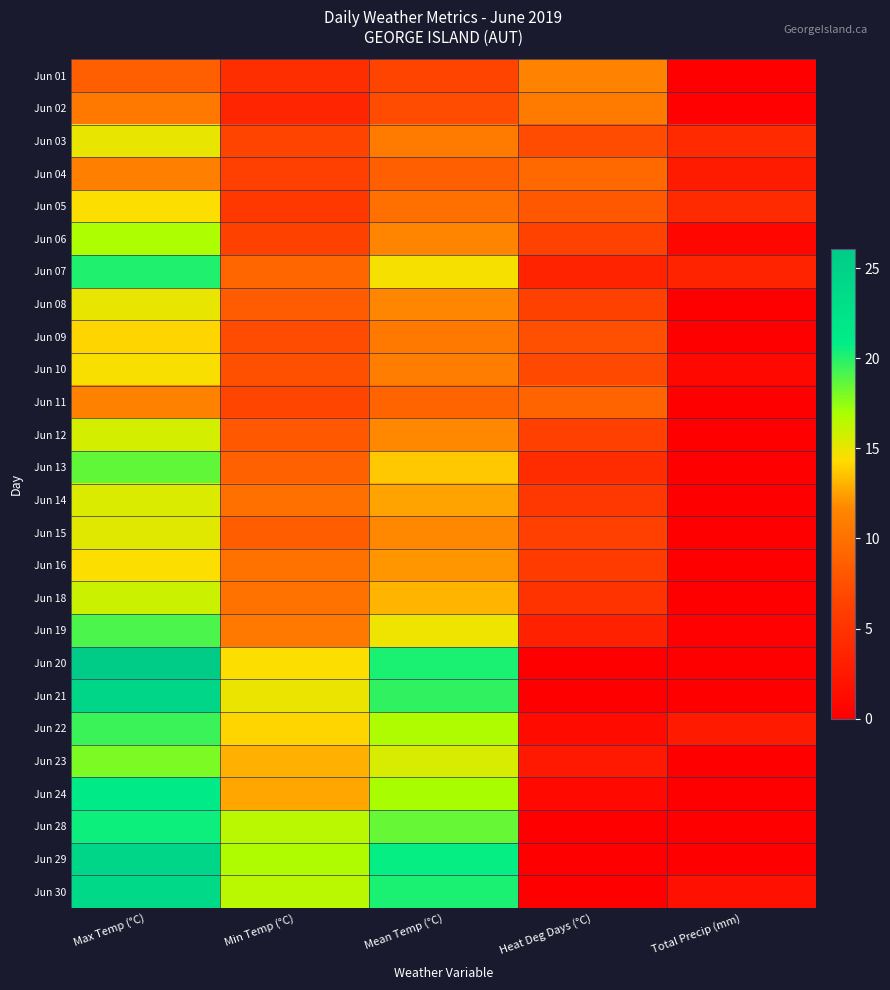

What is the spread (max minus min) of values at Total Precip (mm)?

4.1